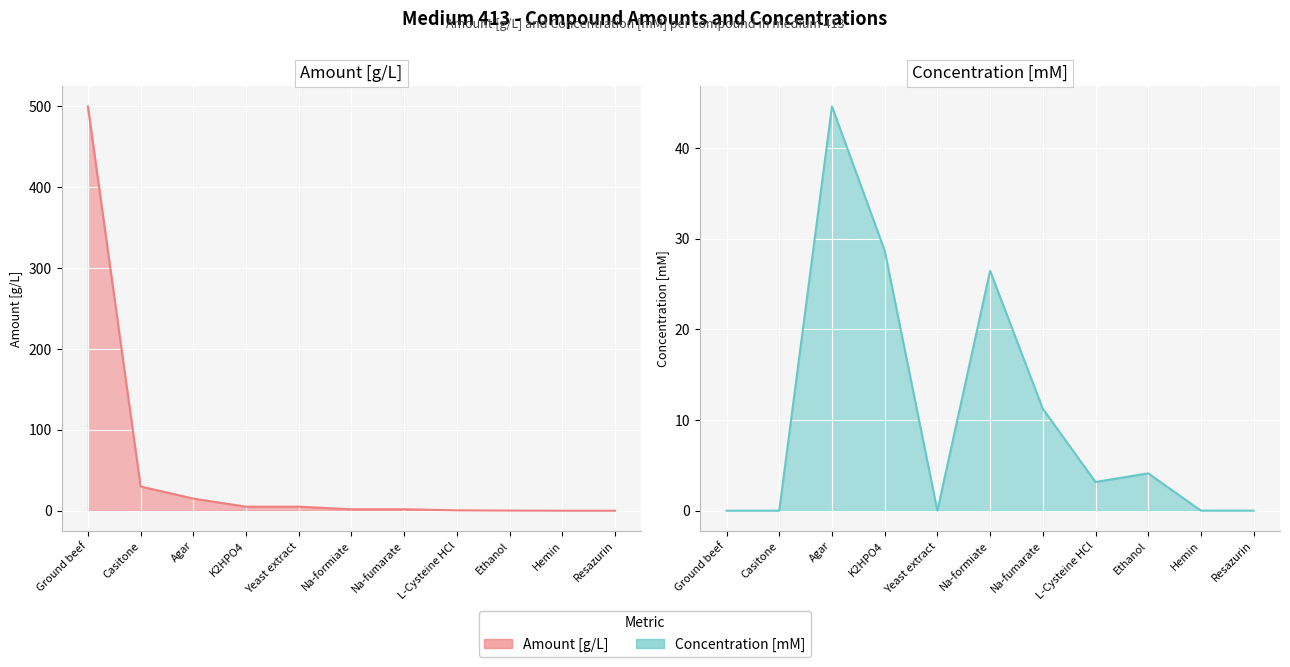

List the series in order of their overall mean, highest first.

Amount [g/L], Concentration [mM]